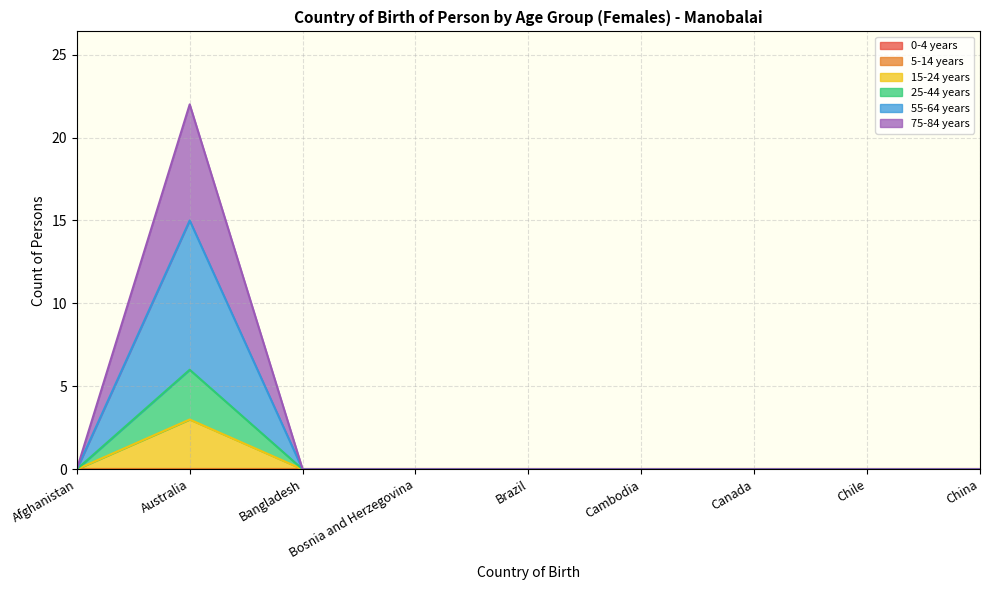

Does the chart display data point markers on the line(s)?

No